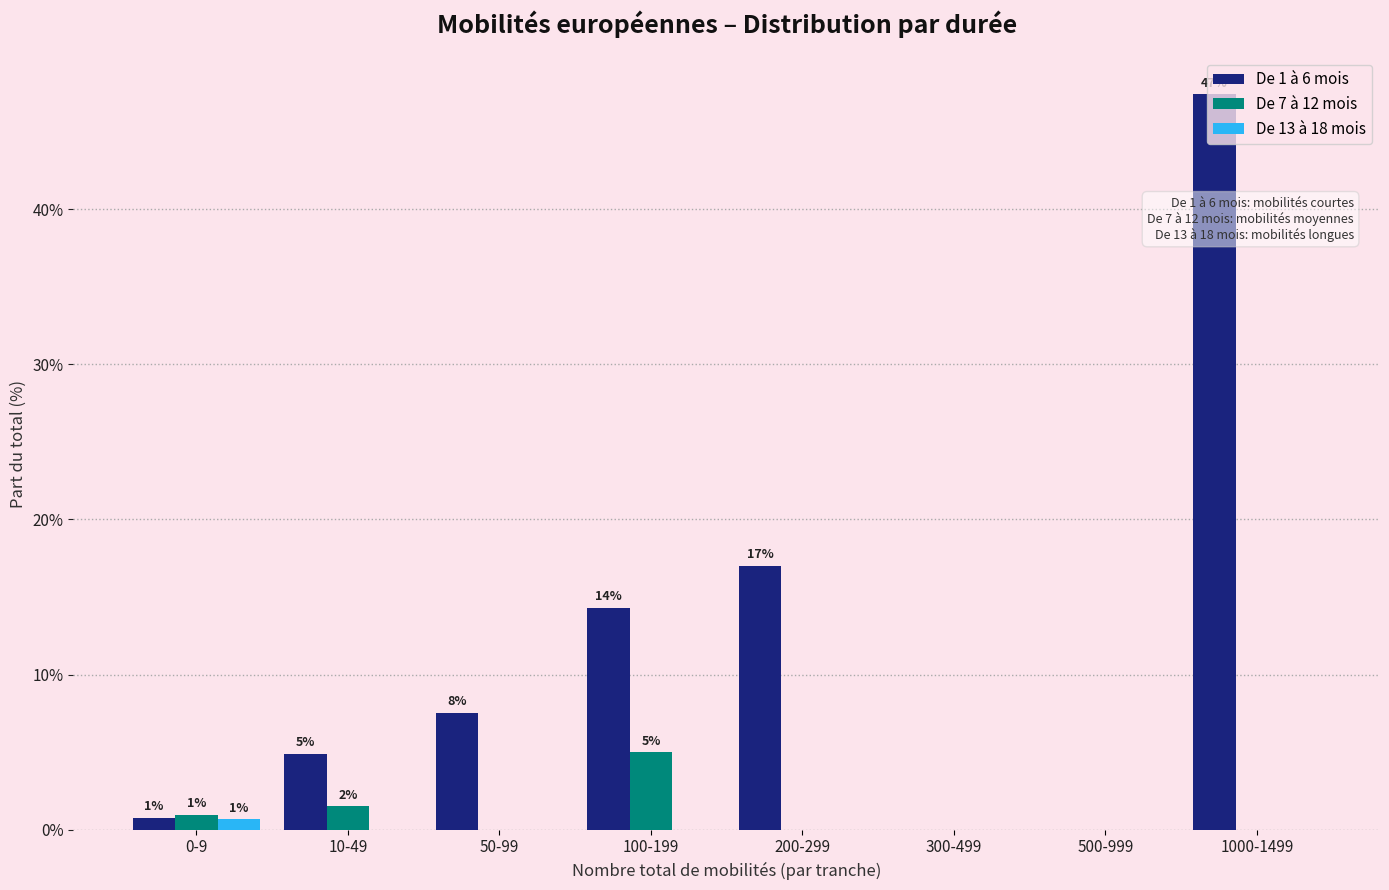

The De 1 à 6 mois series shows -22.9 at 300-499. True or false?

False